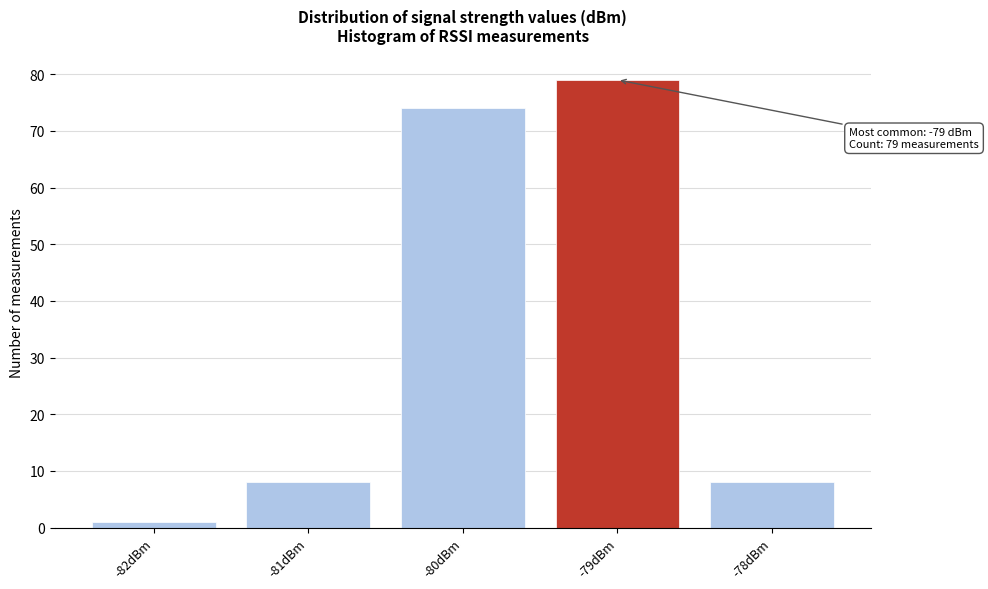

Which range on the x-axis has the tallest bar?

-79.5 to -78.5